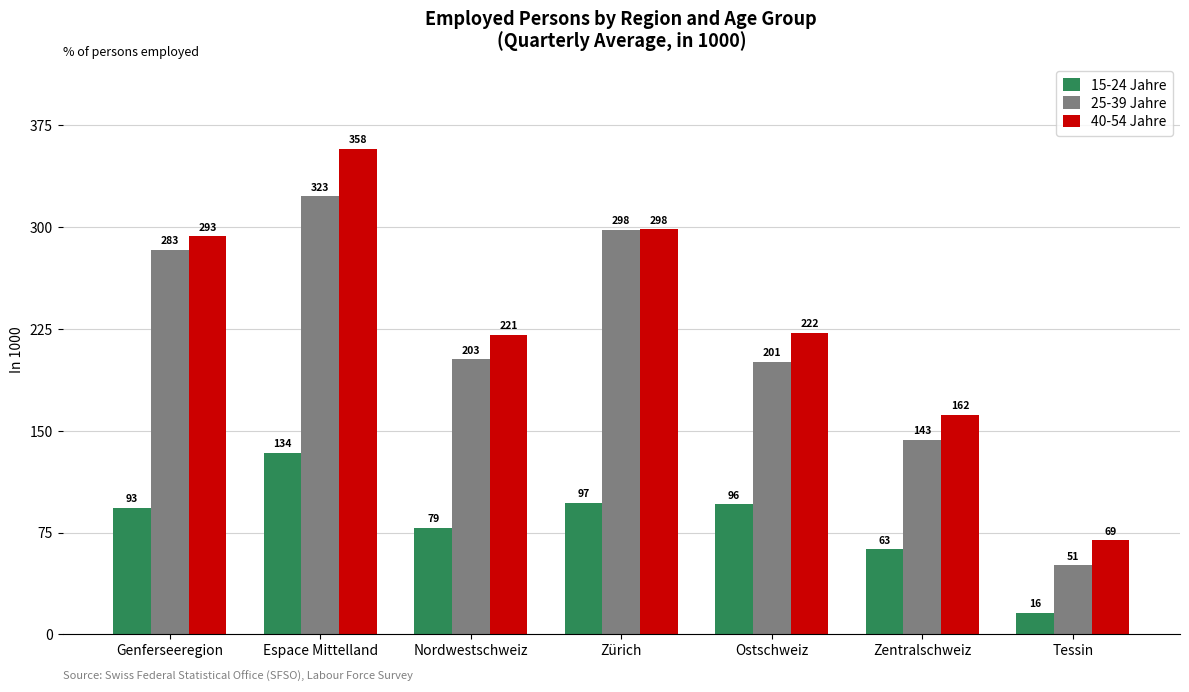

Rank the categories by 15-24 Jahre value from highest to lowest.

Espace Mittelland, Zürich, Ostschweiz, Genferseeregion, Nordwestschweiz, Zentralschweiz, Tessin